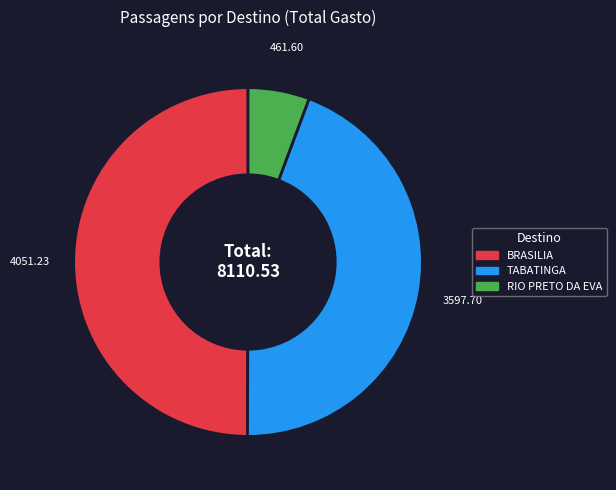

What is the largest slice in the pie chart?

BRASILIA